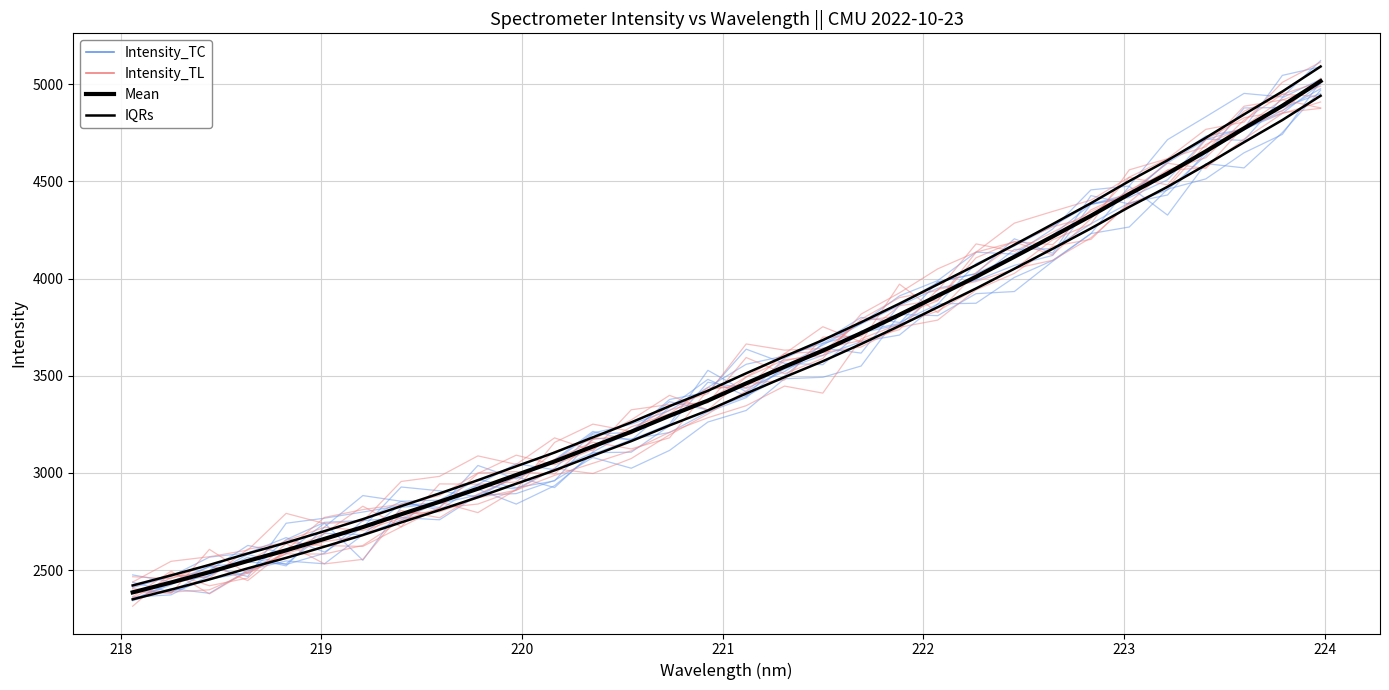

Reading left to right, what are all the values shown in this chart?

Intensity_TC: 2361.4	2372.9	2472.1	2581.1	2529.0	2586.5	2754.5	2770.2	2759.0	2885.2	2893.8	2961.8	3079.5	3024.2	3115.9	3261.9	3321.4	3484.4	3492.1	3550.0	3814.9	3809.0	3922.0	3933.1	4088.1	4231.3	4265.0	4459.4	4512.4	4646.8	4741.4	5012.7
Intensity_TL: 2389.0	2380.4	2606.9	2481.4	2595.8	2689.3	2829.0	2722.8	2943.7	2942.0	2953.6	3110.5	3172.3	3200.7	3323.8	3375.1	3494.2	3613.2	3752.1	3673.6	3971.0	3824.4	4030.8	4178.9	4265.8	4318.7	4456.4	4545.4	4654.6	4860.5	4947.5	5012.5
IQRs: 2421.5	2473.0	2527.0	2585.7	2641.1	2700.8	2762.2	2829.2	2894.6	2962.6	3034.2	3105.0	3183.1	3260.1	3343.5	3422.7	3512.6	3599.2	3683.3	3774.9	3870.7	3969.9	4069.0	4173.5	4279.6	4387.5	4501.1	4607.9	4723.8	4844.2	4961.6	5090.5
Mean: 2385.7	2436.4	2489.7	2547.5	2602.1	2660.9	2721.4	2787.4	2851.9	2918.8	2989.4	3059.1	3136.1	3211.9	3294.1	3372.1	3460.7	3546.0	3628.9	3719.1	3813.5	3911.2	4008.9	4111.8	4216.3	4322.6	4434.6	4539.8	4654.0	4772.6	4888.3	5015.2